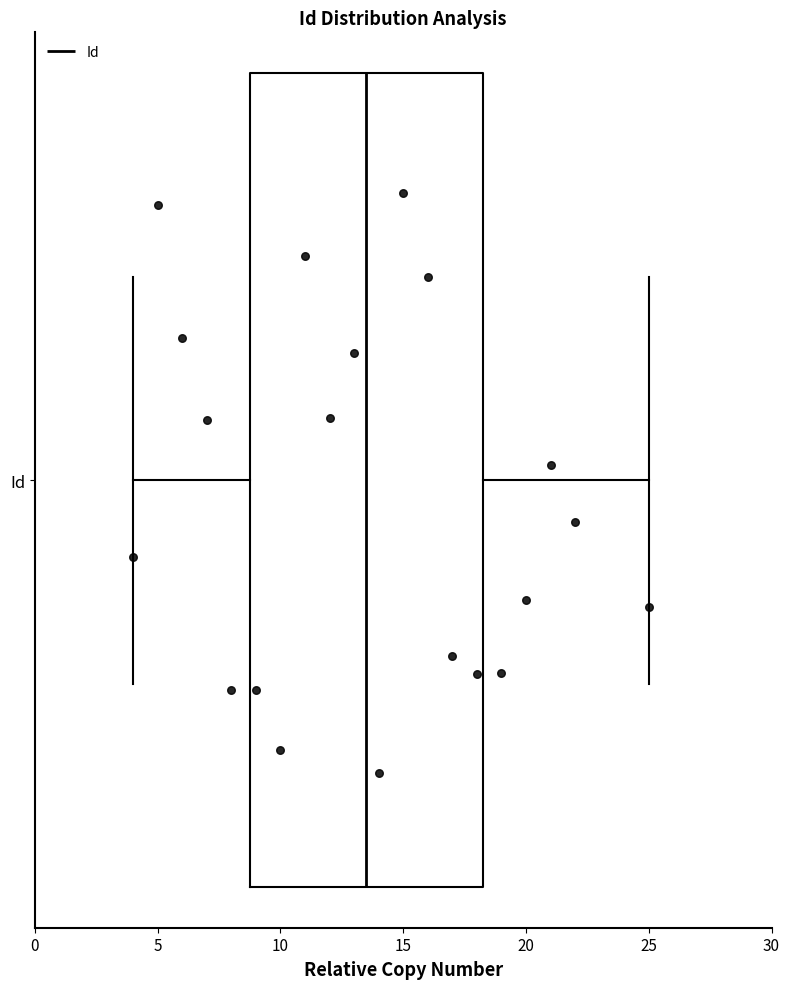

Transcribe this box plot: give where the median line is, the range the box spans, and where the two whiskers end, as read against the x-axis. The values are not printed on the chart, so give them approximately, as read against the axis.

median 13.5, box 9.0 to 18.5, whiskers 4.0 to 25.0